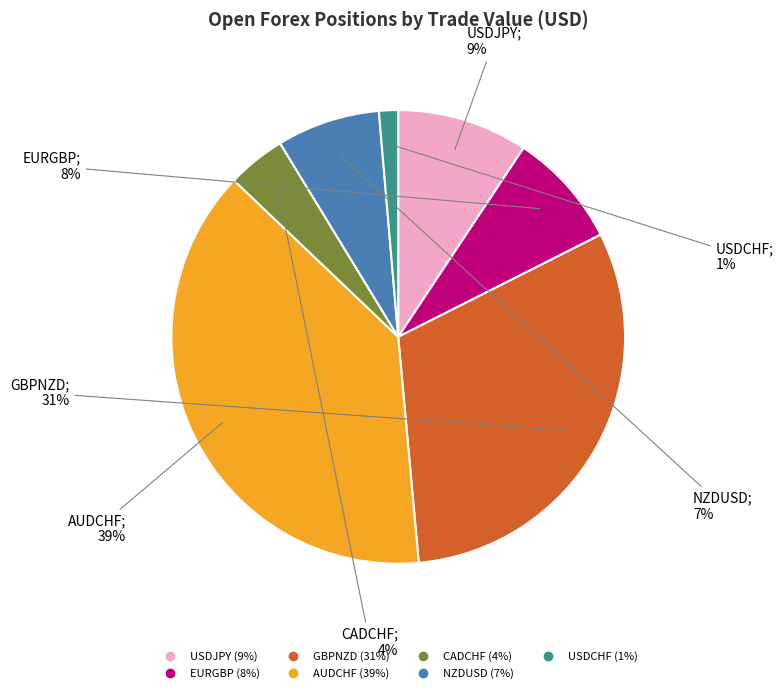

Approximately how many times larger is the value at EURGBP compared to GBPNZD?

0.3